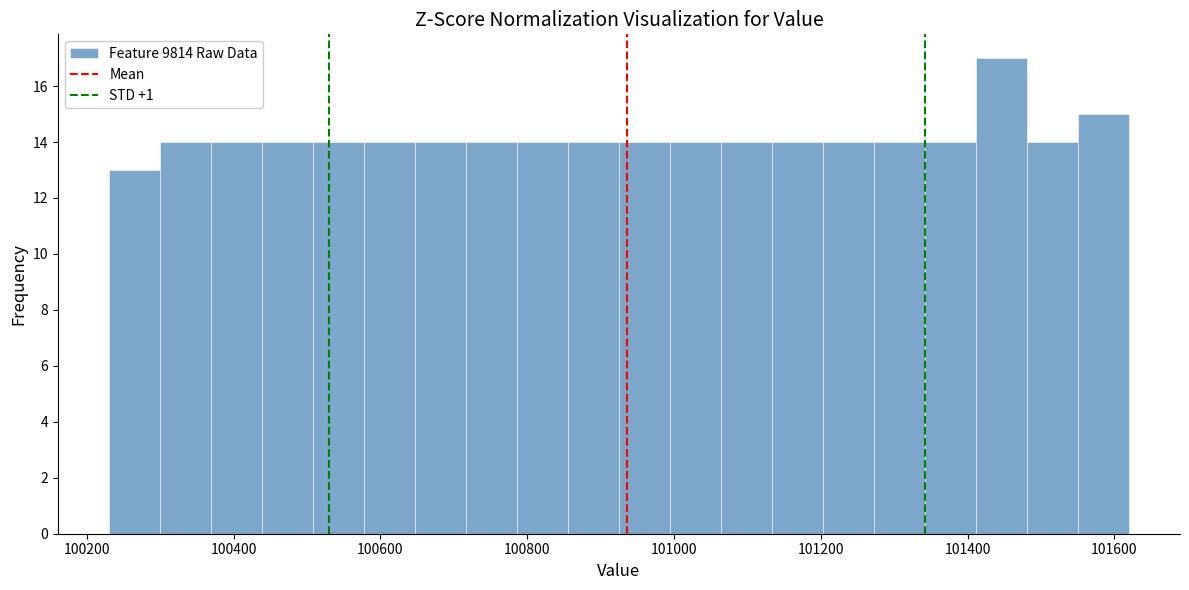

Around what value on the x-axis is the tallest bar? Give the approximate position of its centre, as read against the axis.

101440